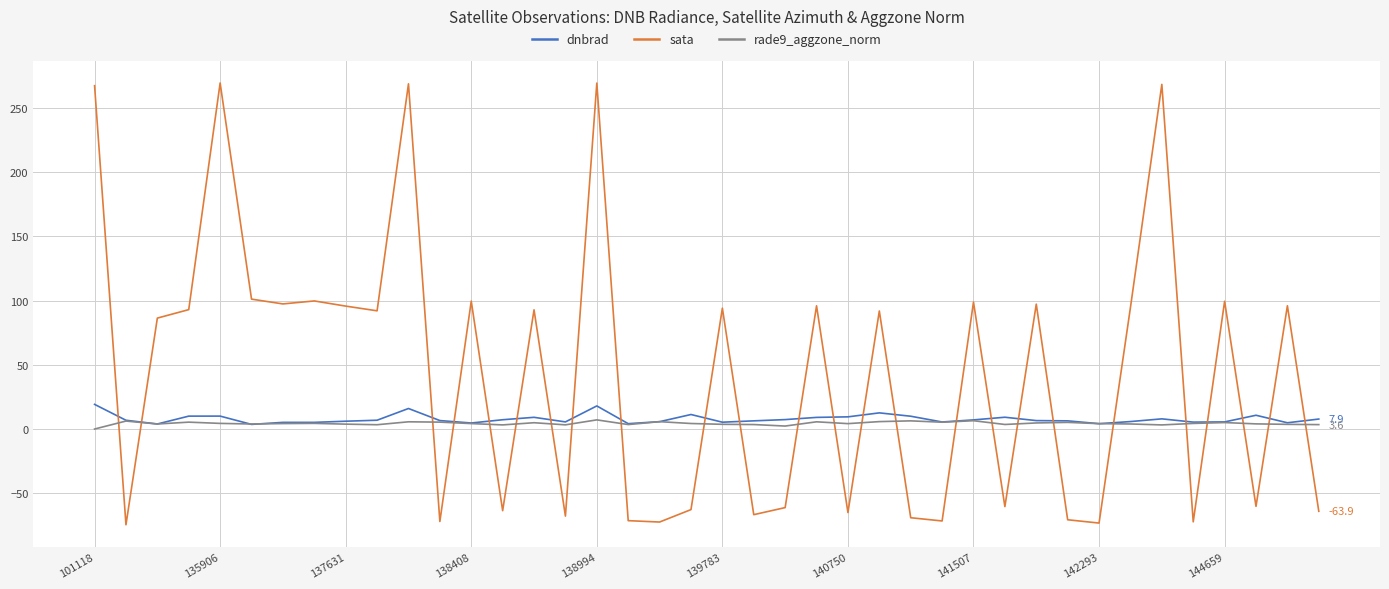

What is the maximum value shown in the chart?

269.5